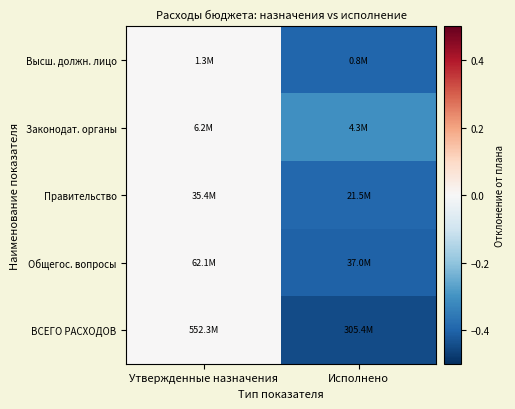

Reading left to right, list all the values displayed in this chart.

Высш. должн. лицо: Утвержденные назначения=0.0	Исполнено=-0.4
Законодат. органы: Утвержденные назначения=0.0	Исполнено=-0.3
Правительство: Утвержденные назначения=0.0	Исполнено=-0.4
Общегос. вопросы: Утвержденные назначения=0.0	Исполнено=-0.4
ВСЕГО РАСХОДОВ: Утвержденные назначения=0.0	Исполнено=-0.4